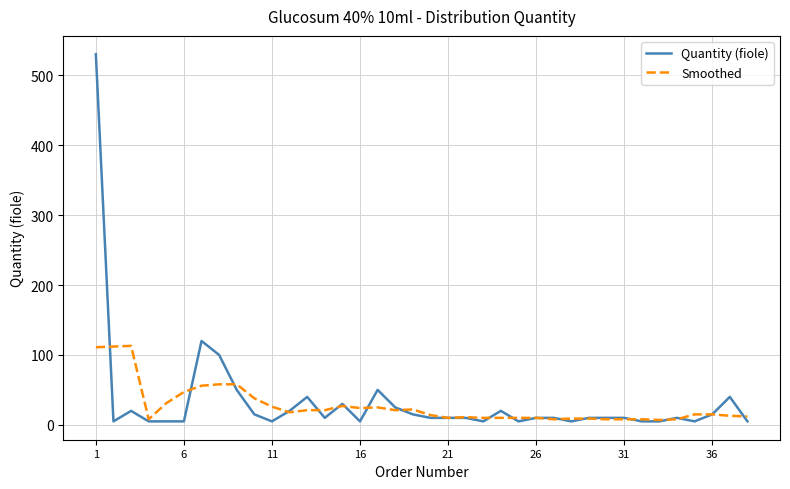

Which series has the largest total across all categories?

Quantity (fiole)